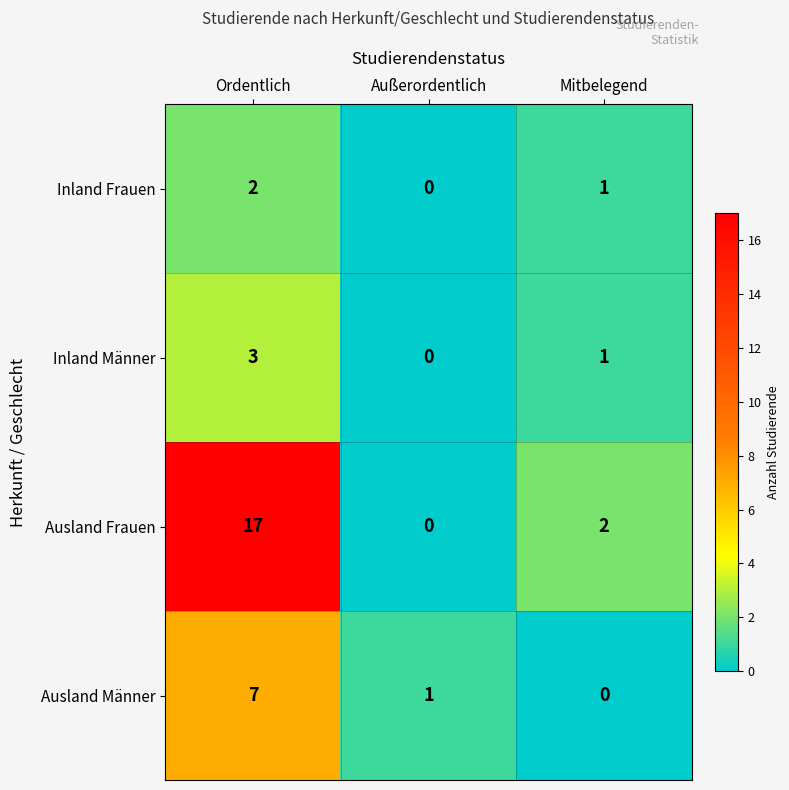

Which series has the largest range (max minus min)?

Ausland Frauen